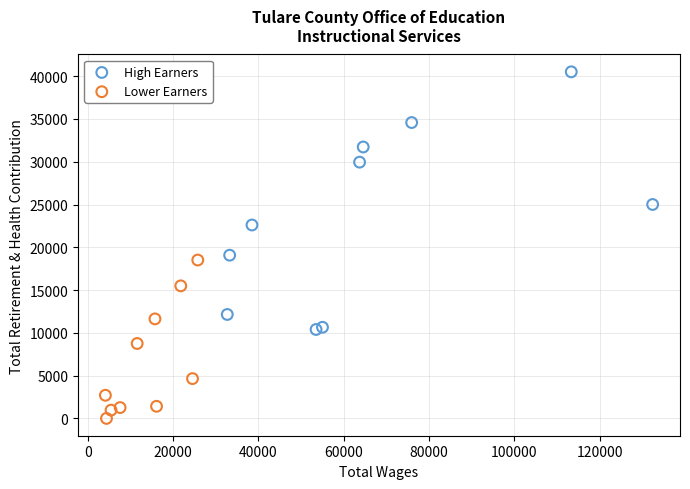

Which series contains the highest Y value?

High Earners